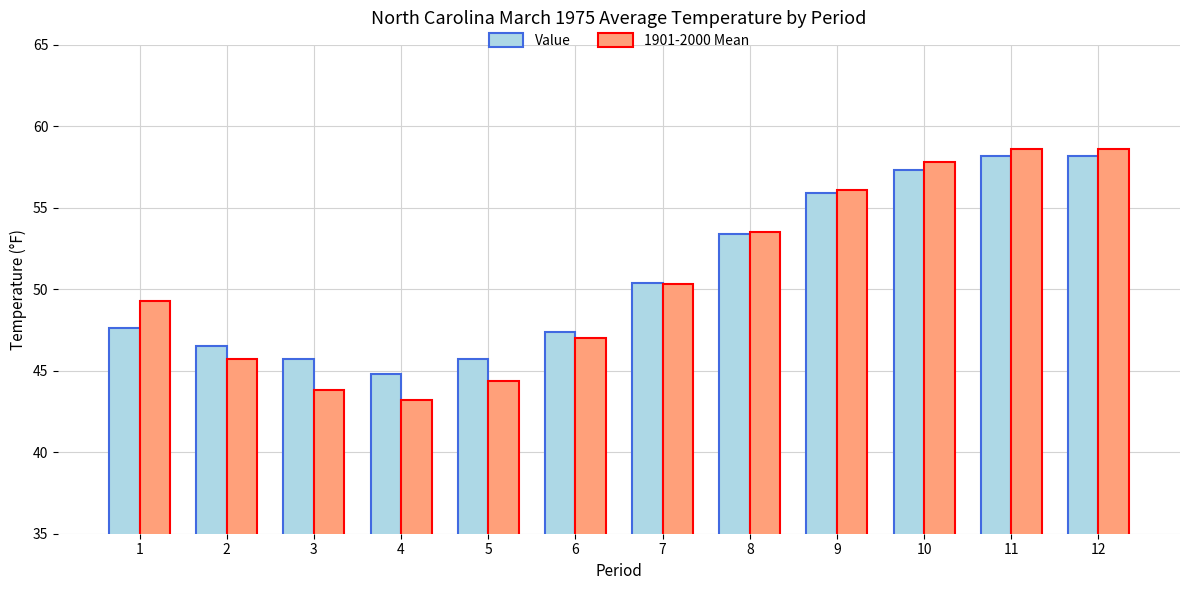

Which label corresponds to the smallest value in the chart?

4